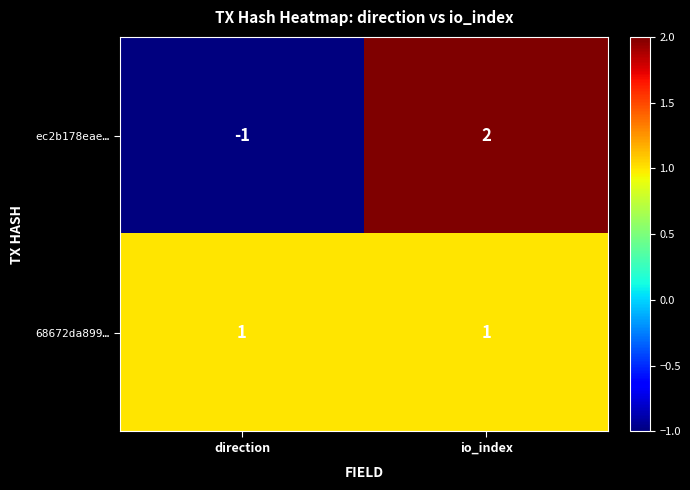

Count the number of data series in this chart.

2